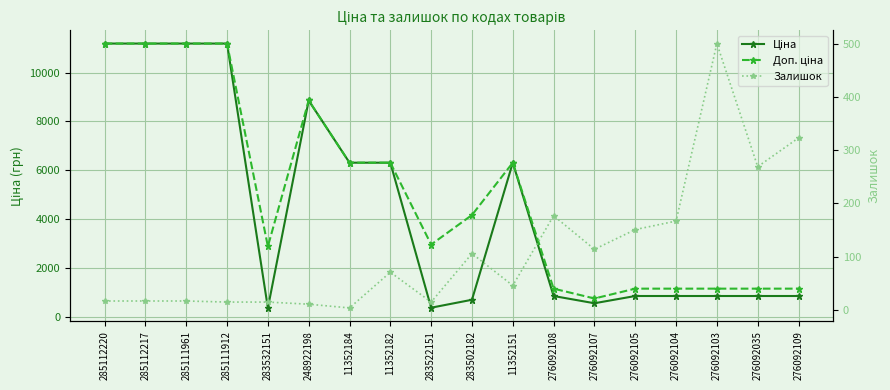

At how many categories does at least one series exceed 6500?

5